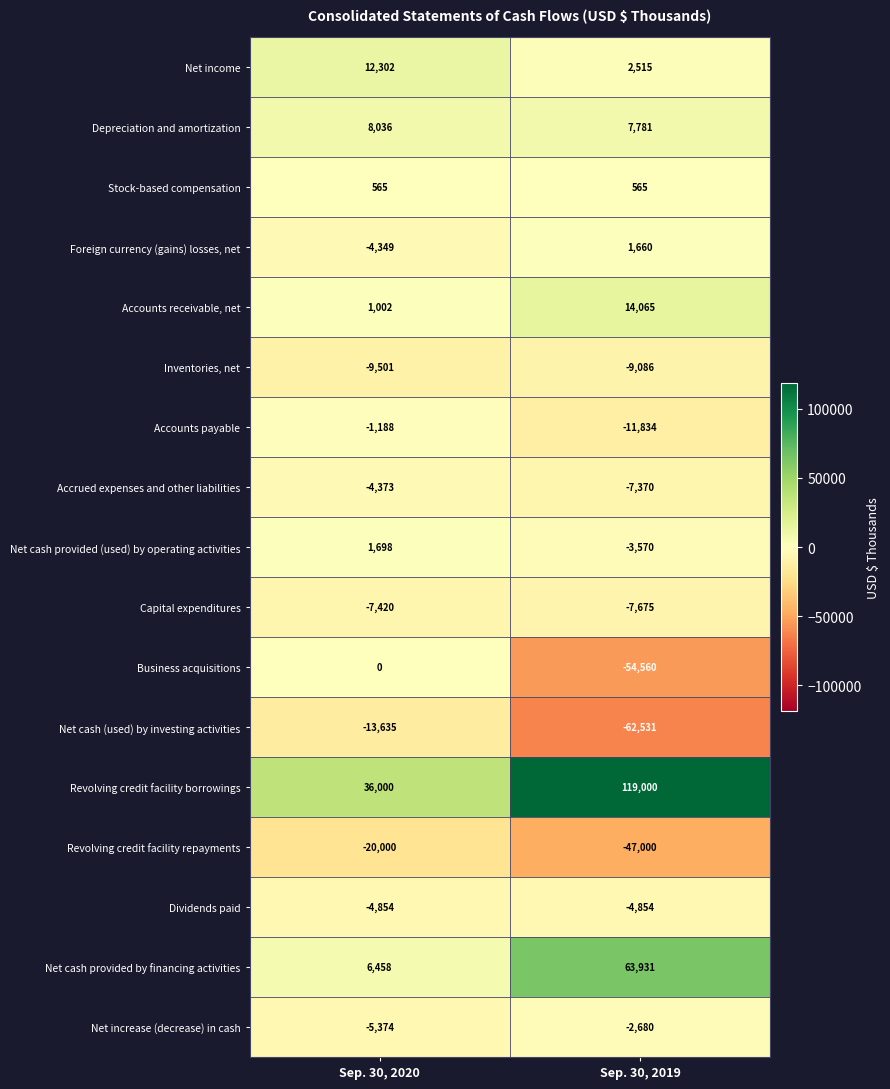

How many data points in Business acquisitions are less than 0?

1